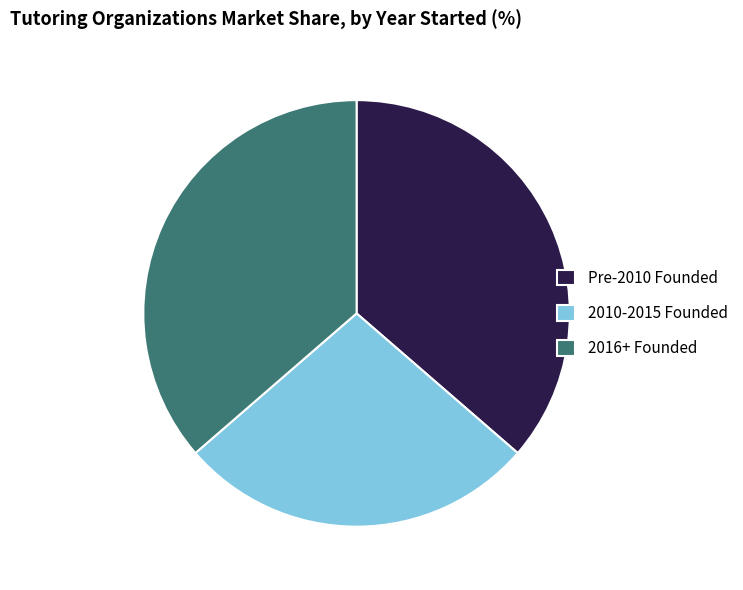

Is Pre-2010 Founded the majority of the pie?

No